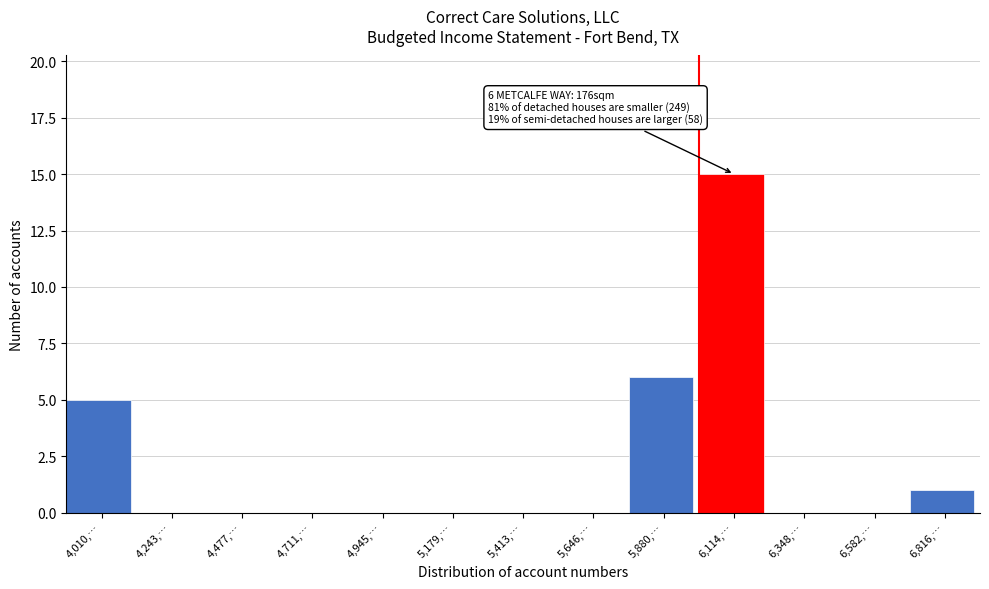

Reading left to right, transcribe all the data shown in this chart.

4,010,…=5	4,243,…=0	4,477,…=0	4,711,…=0	4,945,…=0	5,179,…=0	5,413,…=0	5,646,…=0	5,880,…=6	6,114,…=15	6,348,…=0	6,582,…=0	6,816,…=1